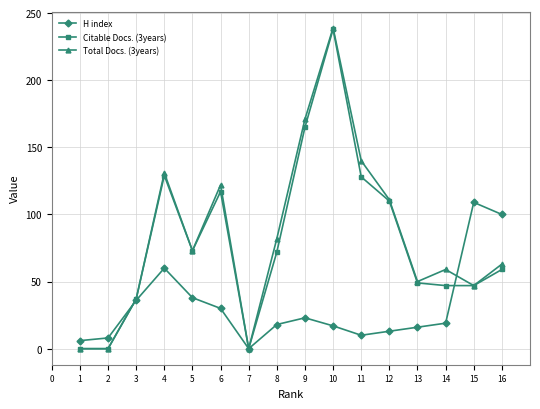

True or false: H index and Total Docs. (3years) intersect in this chart.

True